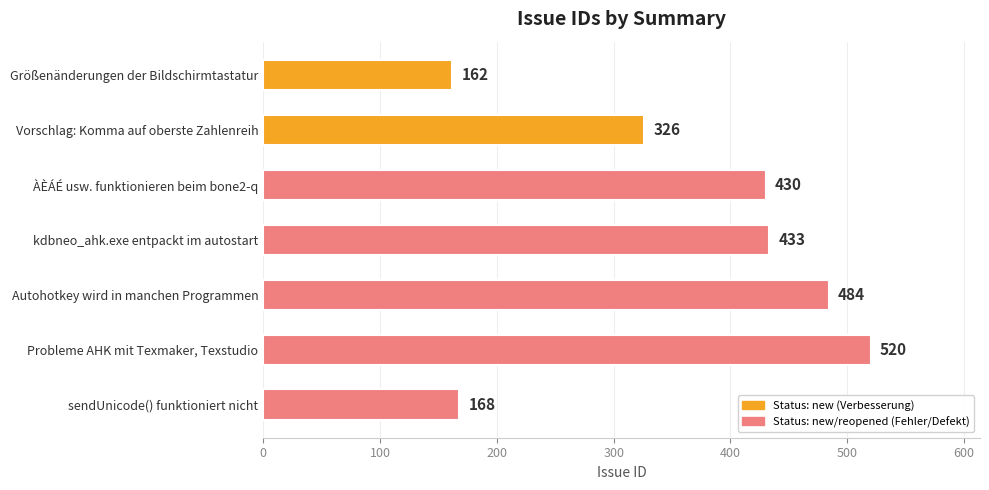

Is it true that the value at ÀÈÁÉ usw. funktionieren beim bone2-q is 591?

False